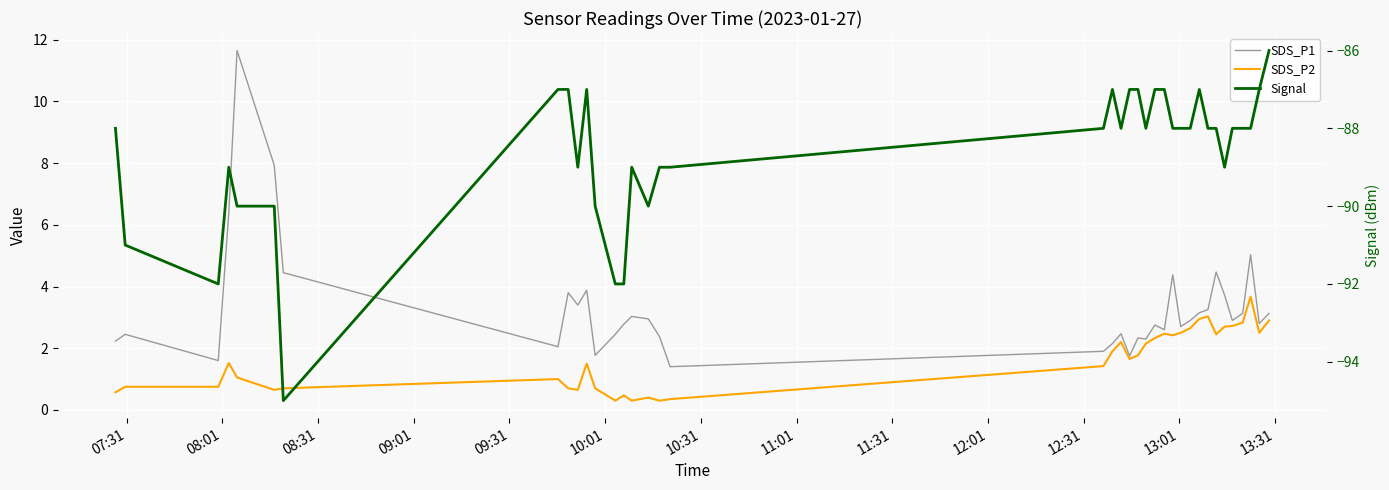

What are all the series names shown in the legend?

SDS_P1, SDS_P2, Signal